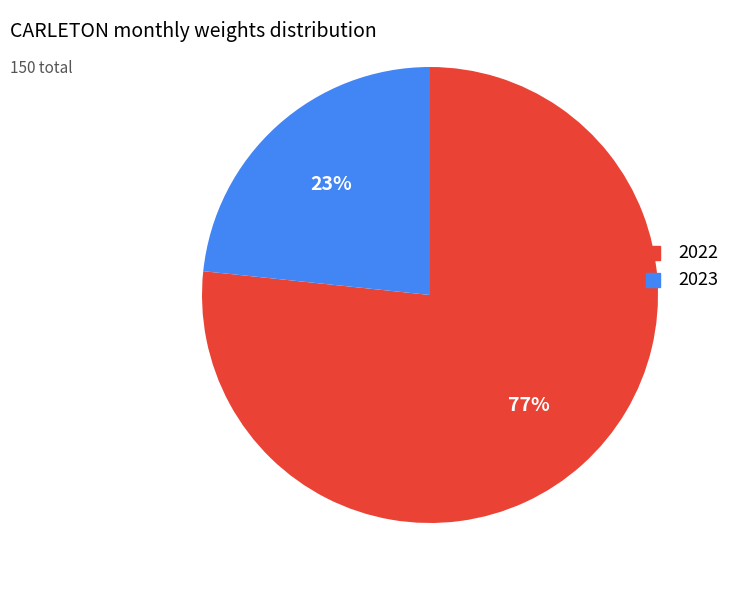

Which slice is the largest?

2022